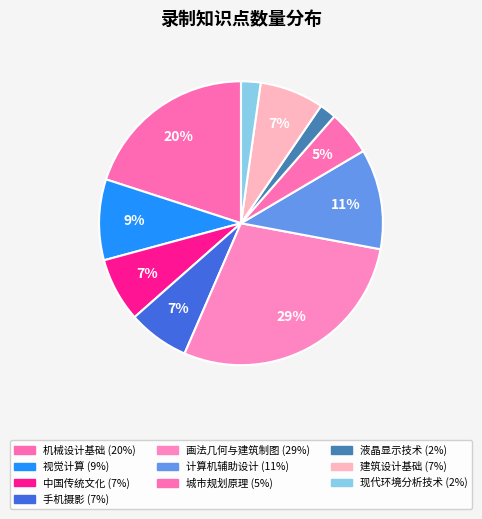

Count the number of slices in the pie.

10